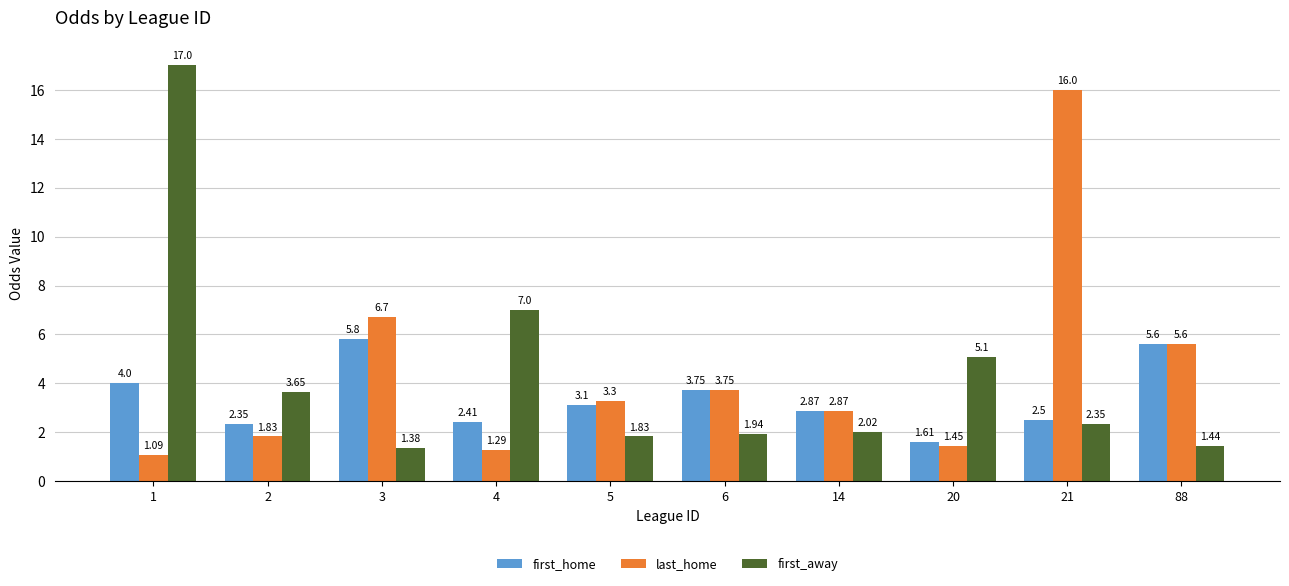

Count the number of data series in this chart.

3